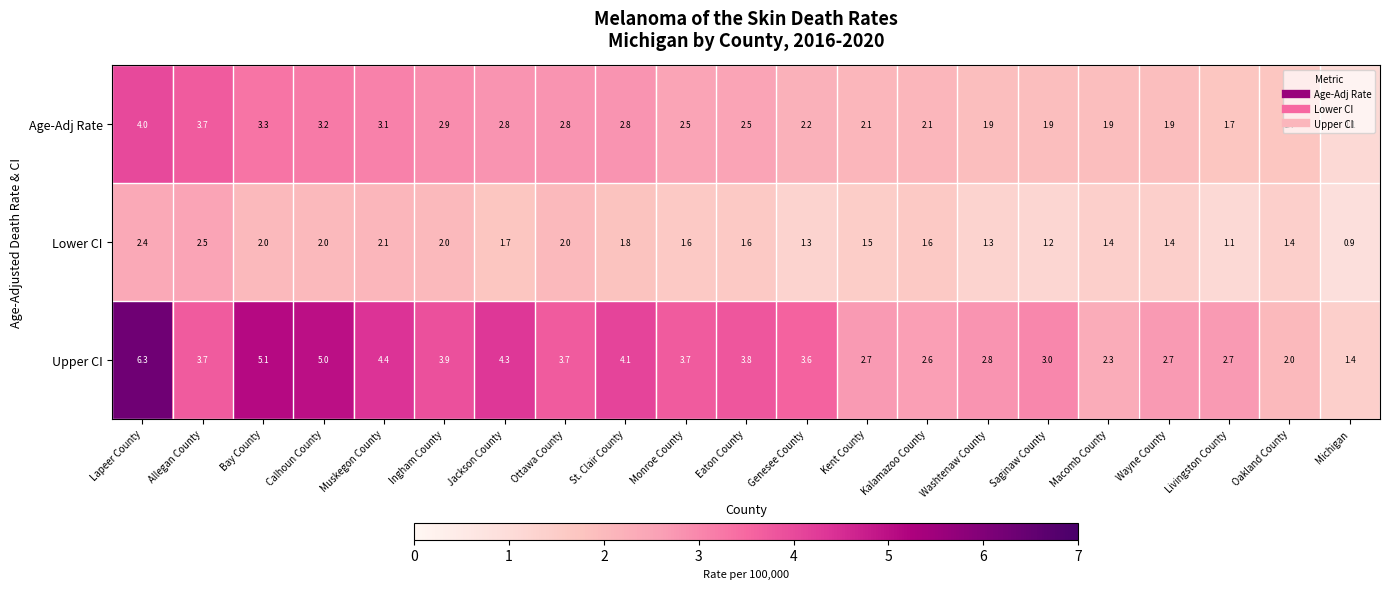

At which category is the sum across all series the highest?

Lapeer County